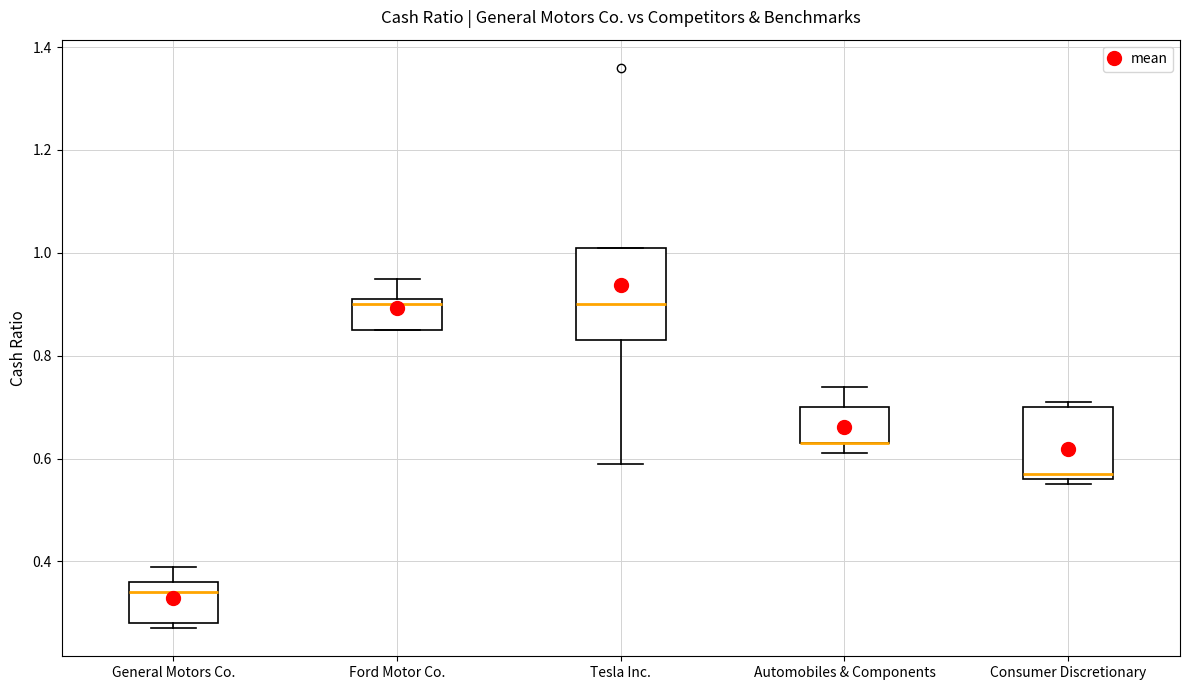

Which box is the tallest, from its lower edge to its upper edge?

Tesla Inc.